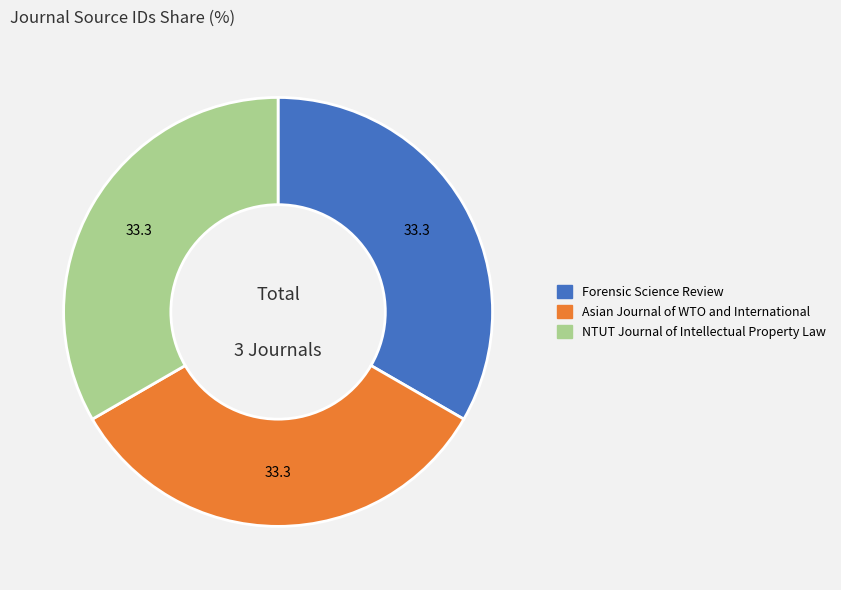

How many slices are in this pie chart?

3